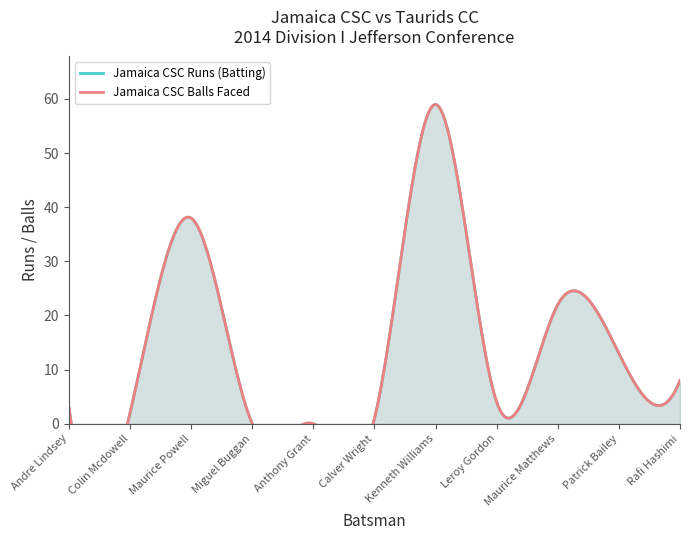

How many interior local valleys does the Jamaica CSC Balls series have?

2